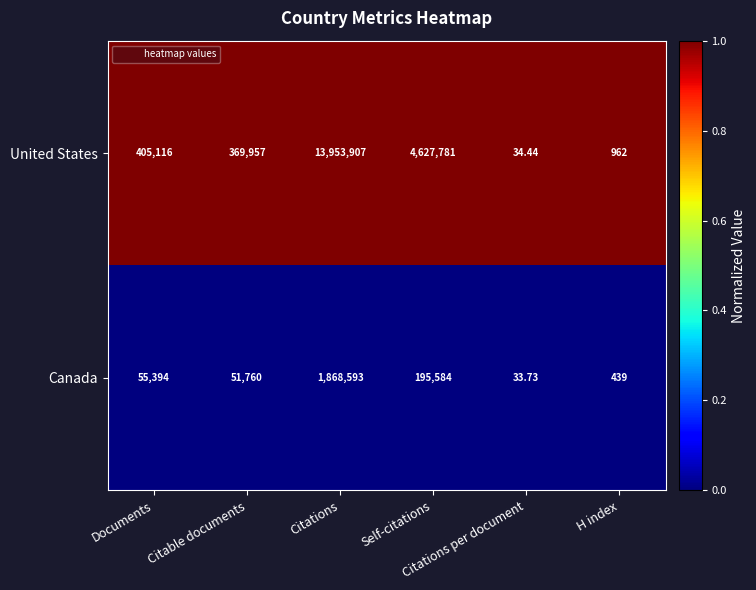

What is the spread (max minus min) of values at Self-citations?

4432197.0